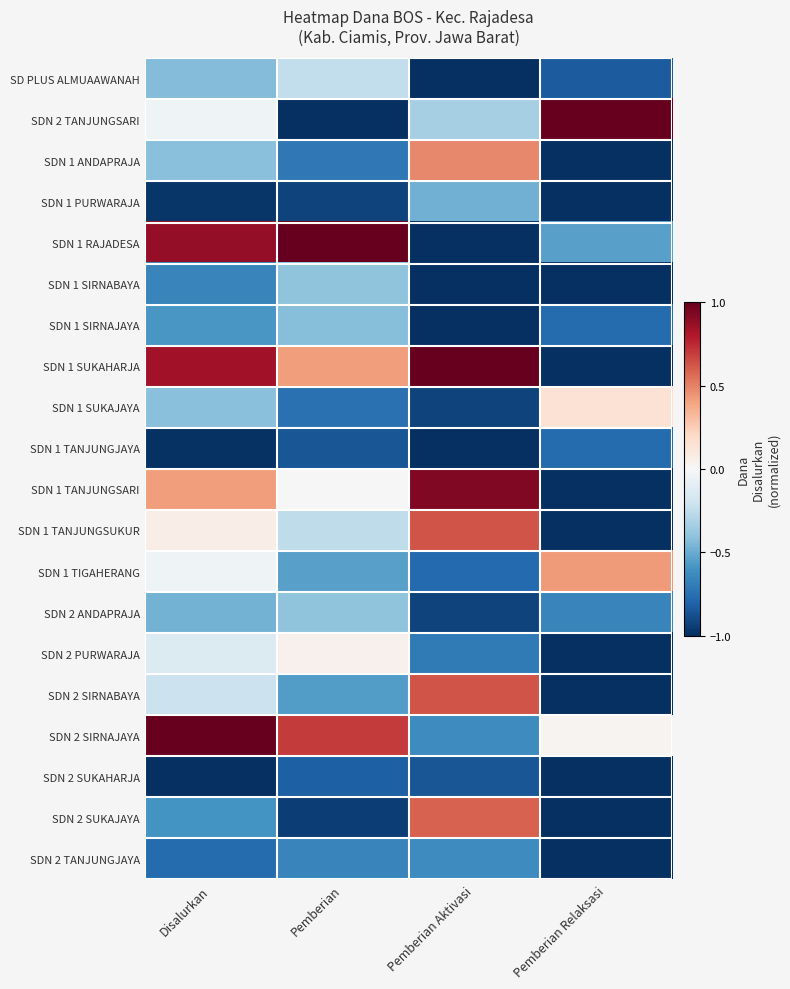

Which has a higher value, Pemberian or Disalurkan?

Pemberian